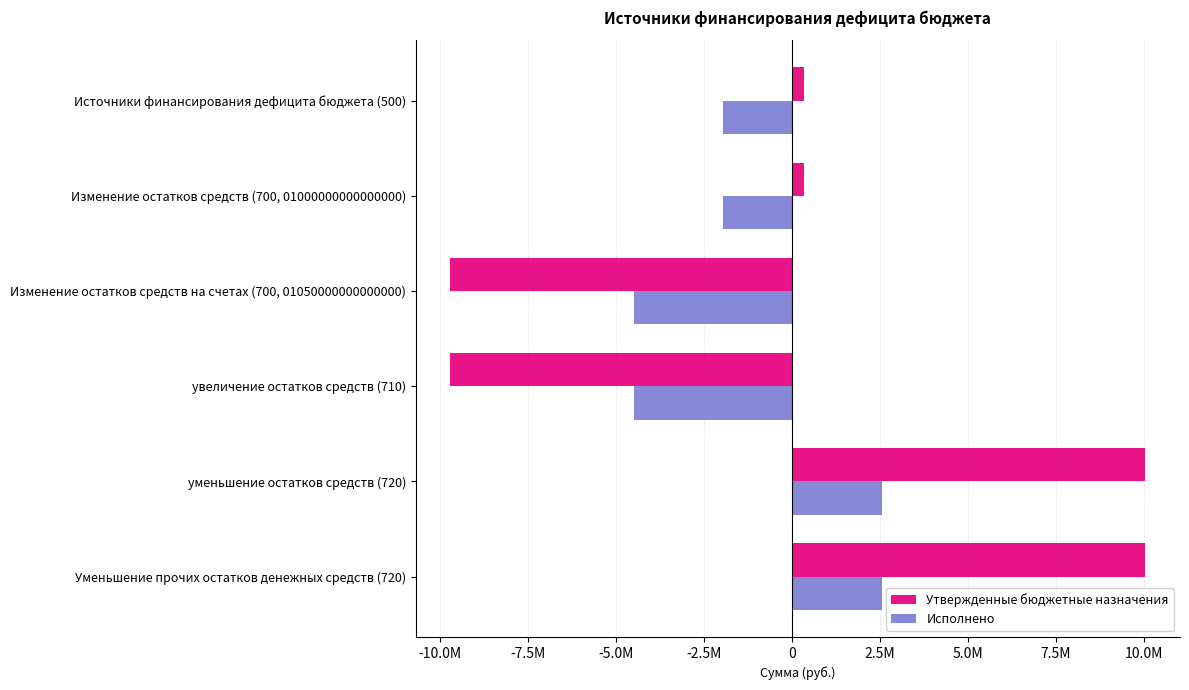

What are all the series names shown in the legend?

Утвержденные бюджетные назначения, Исполнено